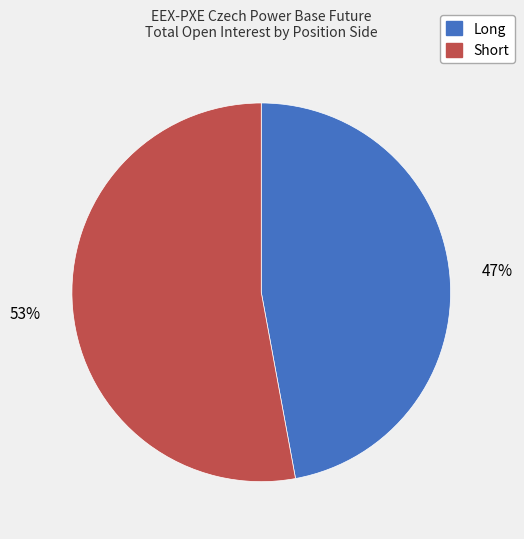

Is it true that Short is 53% of the pie?

True